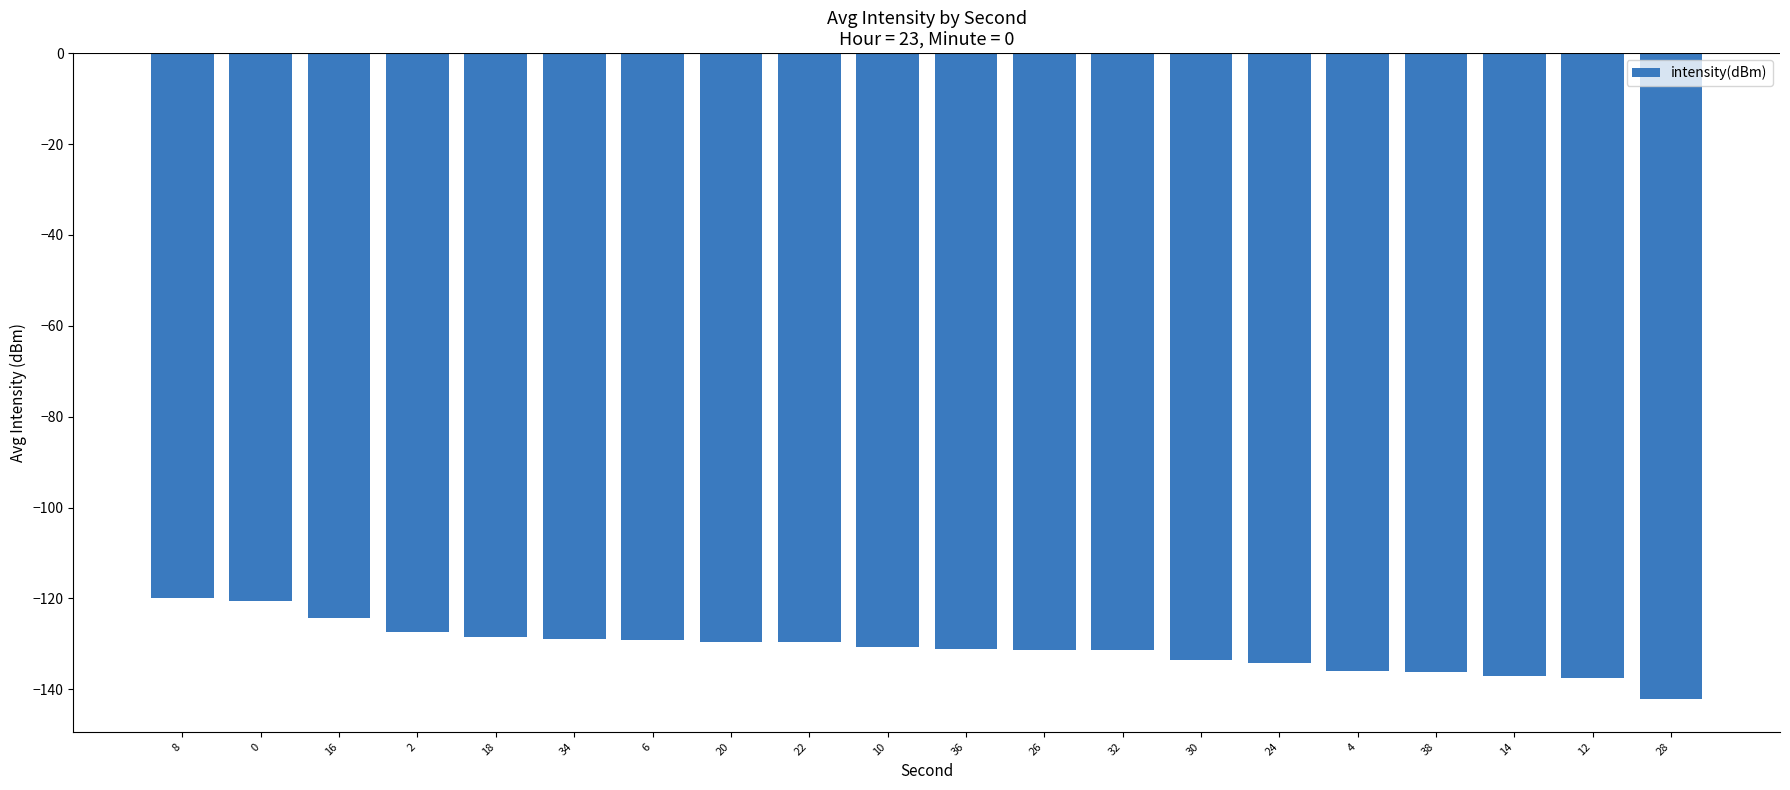

What is the label of the 6th bar from the right?

24